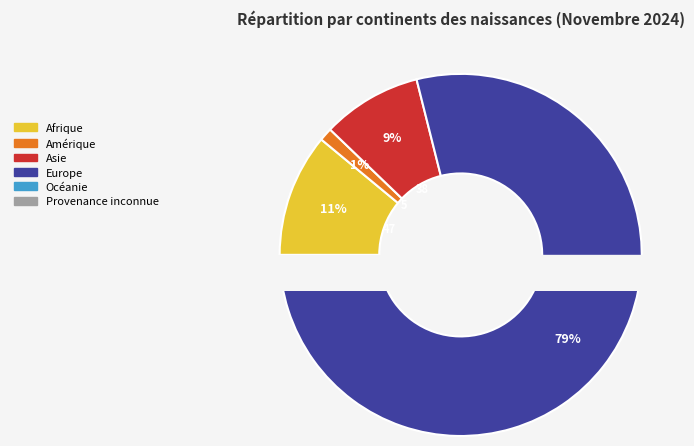

Which category has the biggest portion of the pie?

Europe